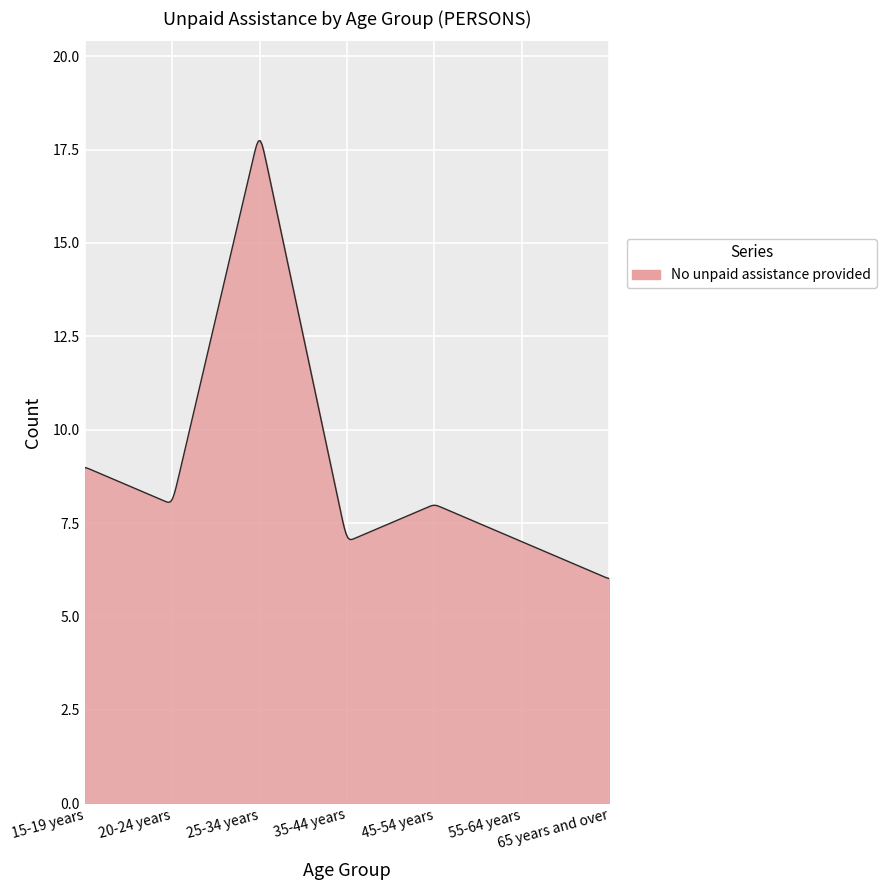

What is the greatest value displayed?

17.7